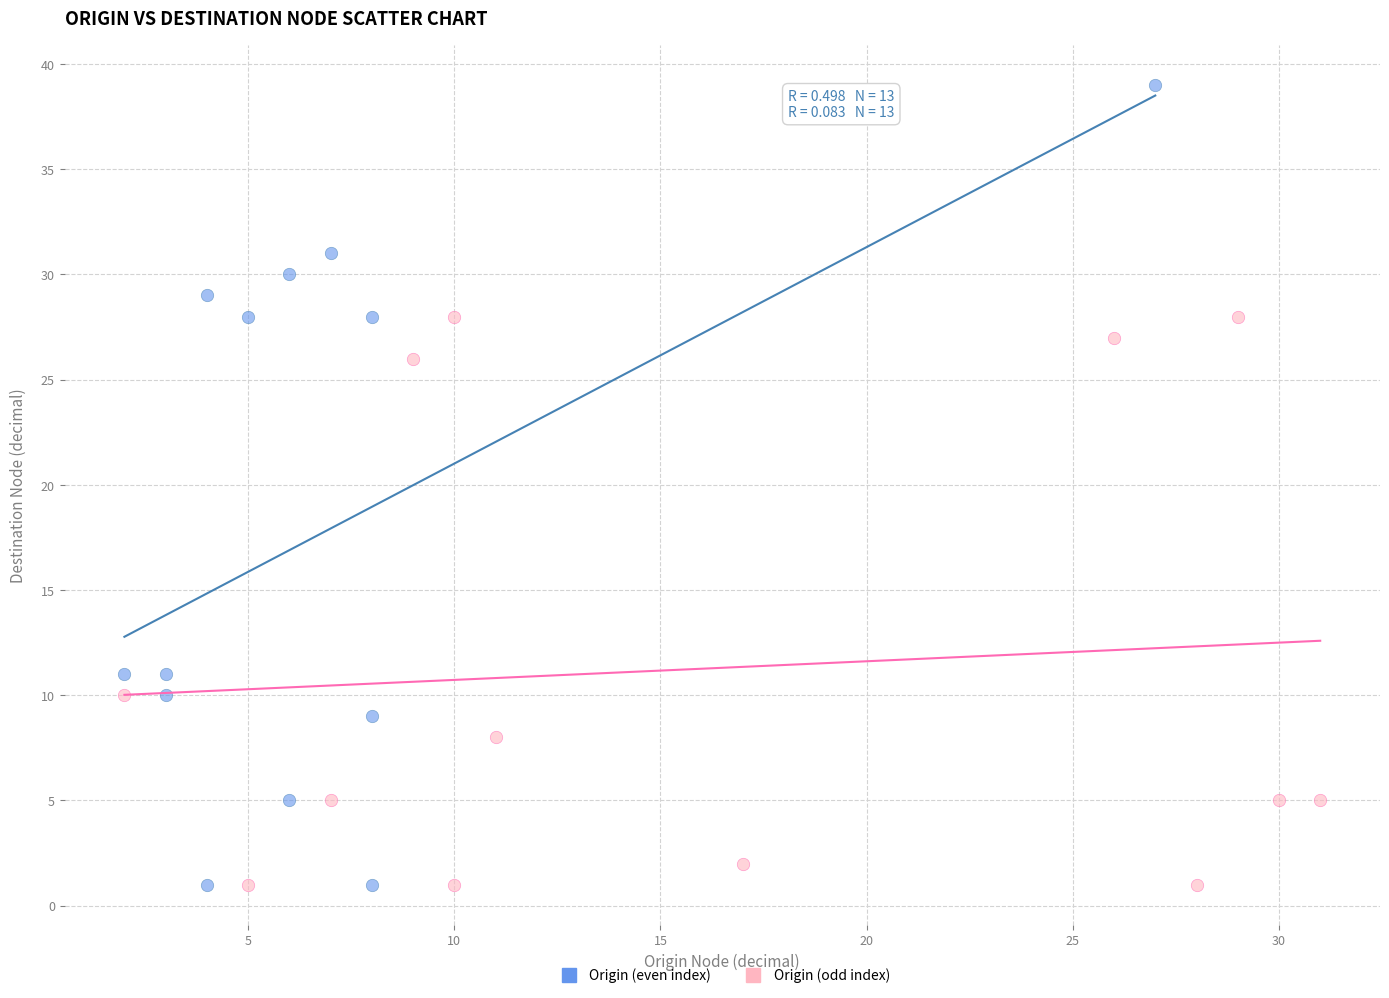

What are all the series names shown in the legend?

Origin (even index), Origin (odd index)